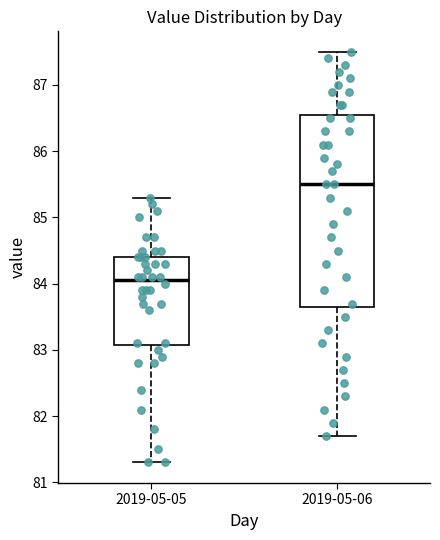

Which box's median line is the lowest?

2019-05-05